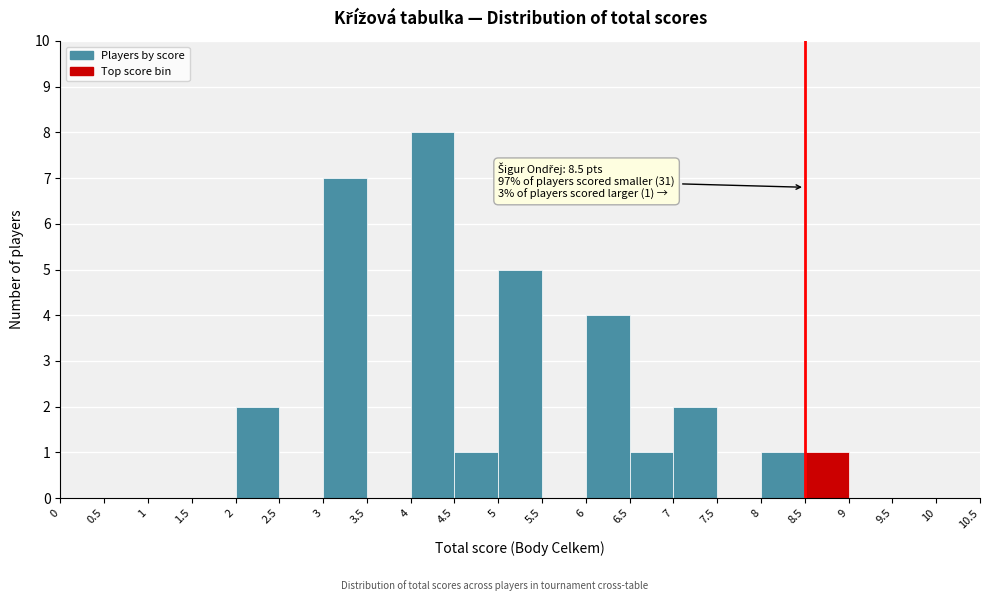

Over which range of the x-axis is the bar tallest?

4 to 4.5